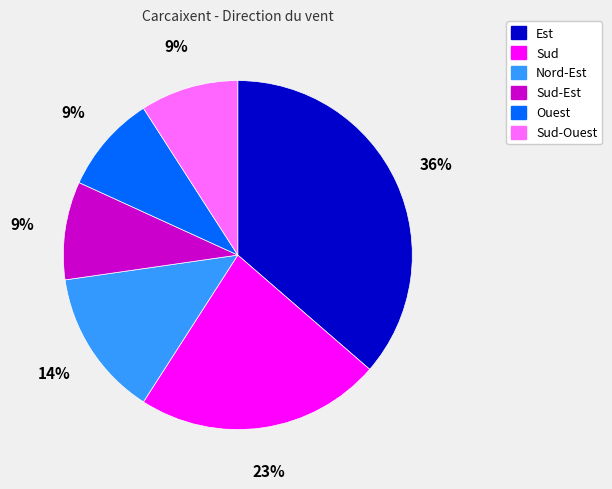

Combined, do Ouest and Sud-Est account for over 50%?

No